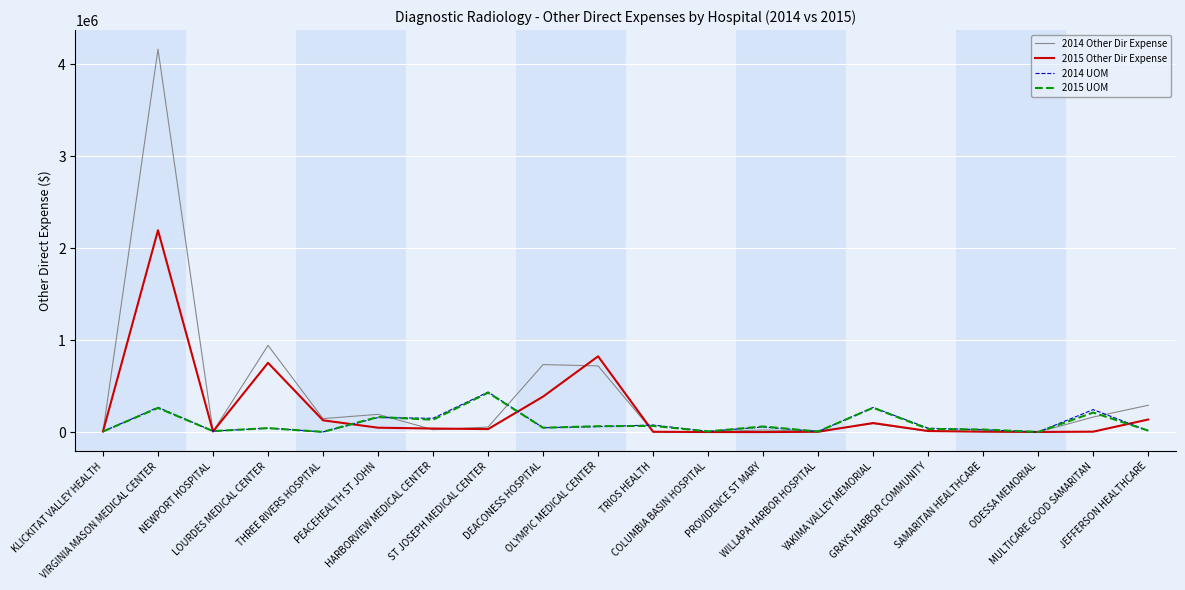

What is the total value across all series at HARBORVIEW MEDICAL CENTER?

346458